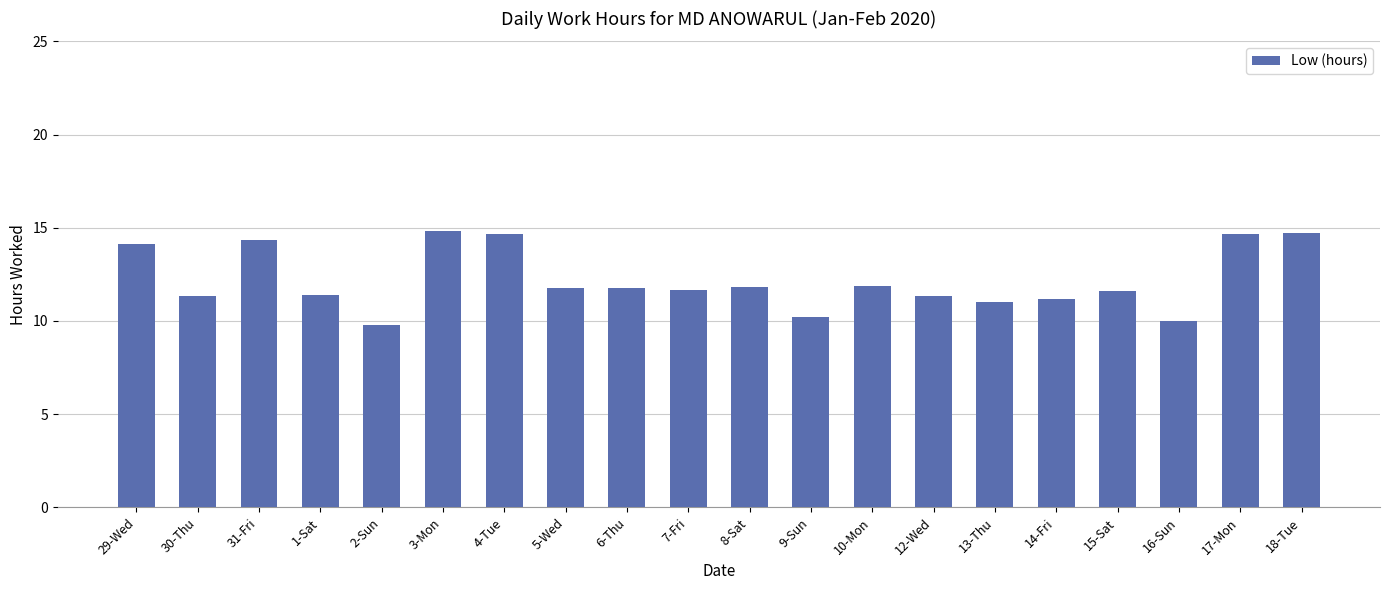

What is the difference between the values at 12-Wed and 9-Sun?

1.1